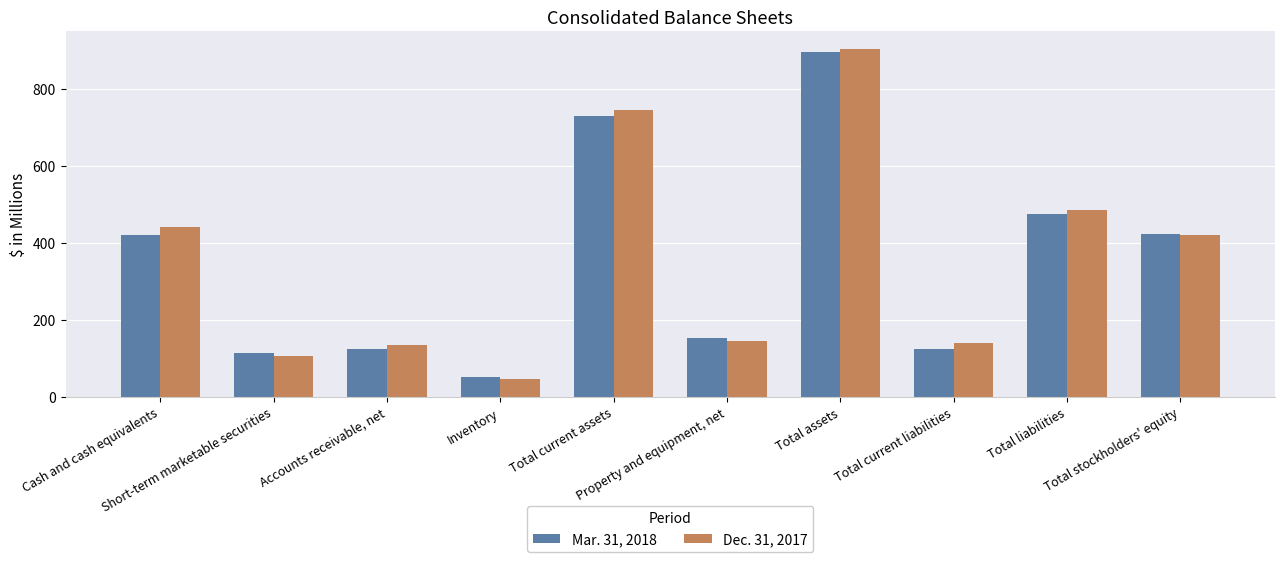

Which series has the widest spread of values?

Dec. 31, 2017